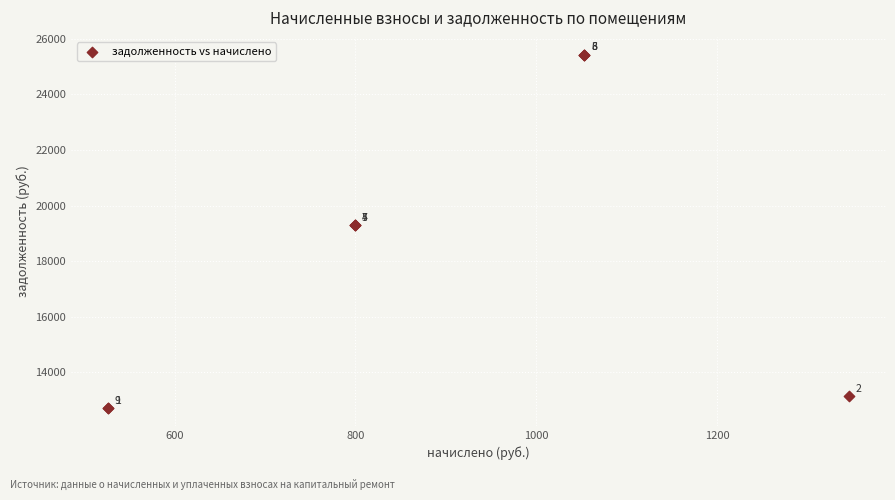

What Y value in the scatter plot is closest to 19070?

19306.1